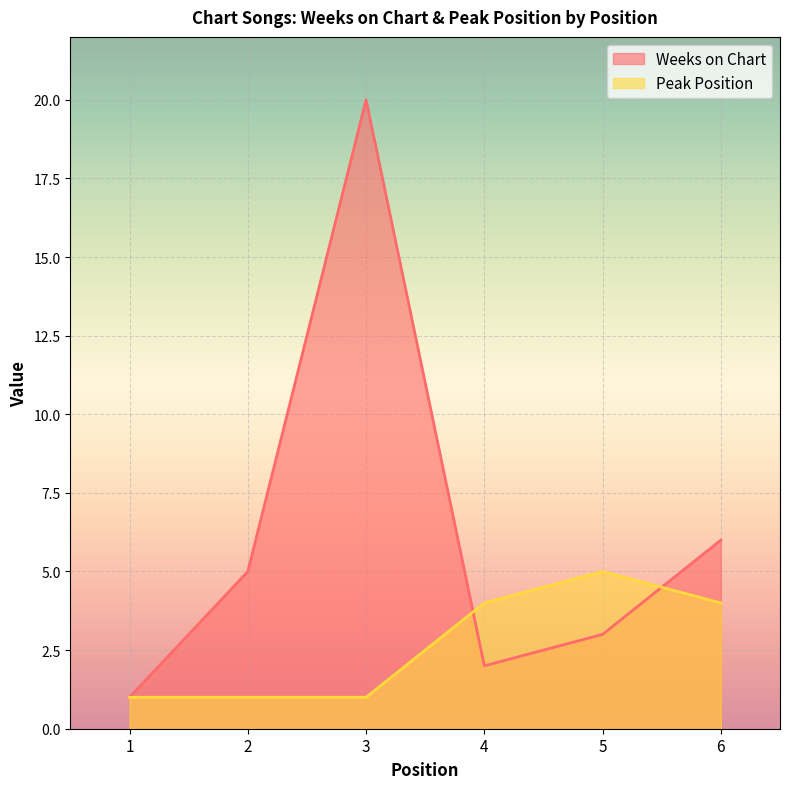

Rank the series at 5 from highest to lowest value.

Peak Position, Weeks on Chart